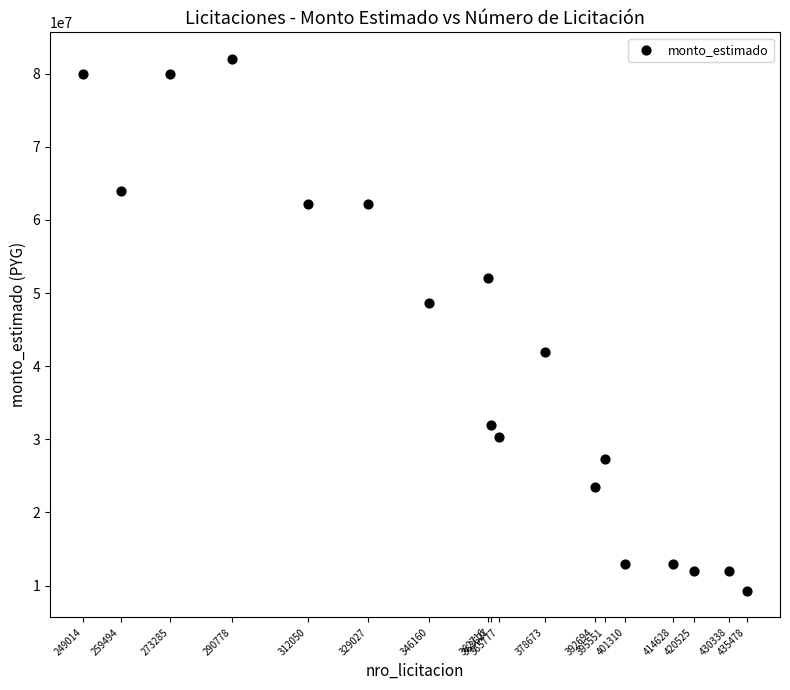

What is the range of X values (max minus min)?

186464